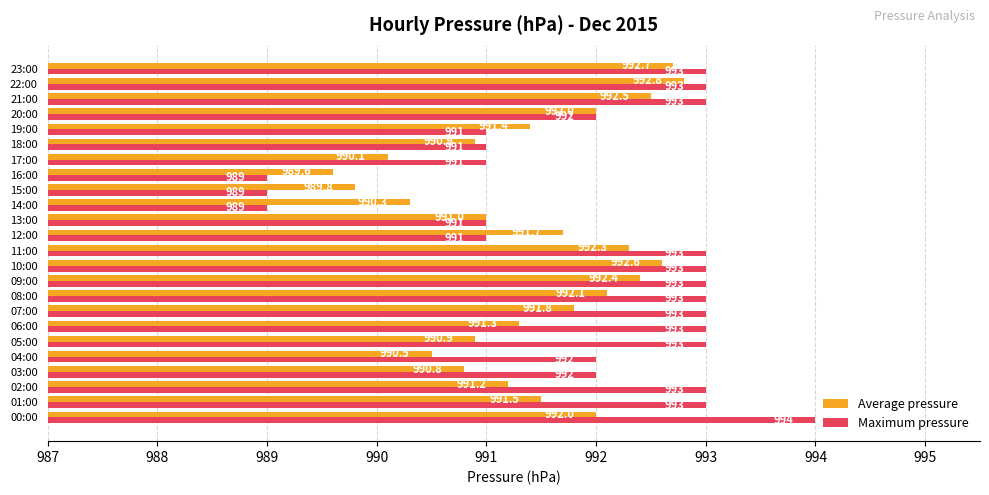

The value of Average pressure at 20:00 is 1772.7. True or false?

False